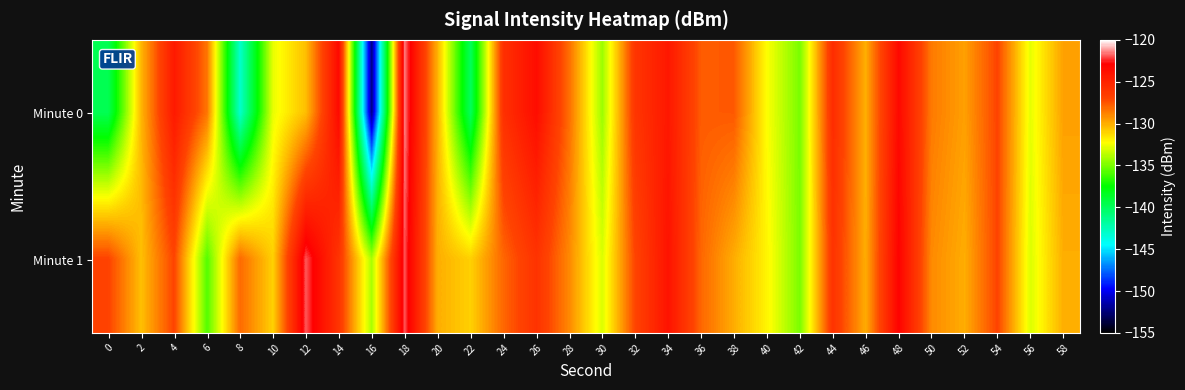

Reading left to right, what are all the values shown in this chart?

Minute 0: 0=-139.8	2=-130.2	4=-124.4	6=-128.4	8=-143.1	10=-132.7	12=-130.5	14=-123.4	16=-152.2	18=-121.5	20=-130.1	22=-140.0	24=-125.8	26=-123.6	28=-128.2	30=-134.3	32=-126.1	34=-124.3	36=-127.7	38=-127.6	40=-132.3	42=-135.0	44=-125.6	46=-130.0	48=-123.4	50=-128.6	52=-129.6	54=-127.0	56=-132.8	58=-129.6
Minute 1: 0=-127.0	2=-130.5	4=-127.0	6=-135.8	8=-128.1	10=-131.0	12=-121.9	14=-126.1	16=-134.0	18=-122.0	20=-130.0	22=-131.0	24=-128.0	26=-126.0	28=-129.0	30=-133.0	32=-127.0	34=-124.0	36=-128.0	38=-130.0	40=-132.0	42=-135.0	44=-126.0	46=-130.0	48=-123.0	50=-129.0	52=-130.0	54=-127.0	56=-133.0	58=-130.0